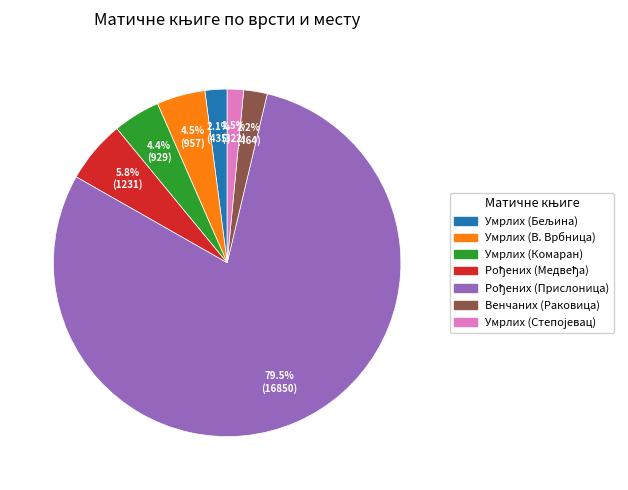

Does Венчаних (Раковица) represent more than half of the total?

No